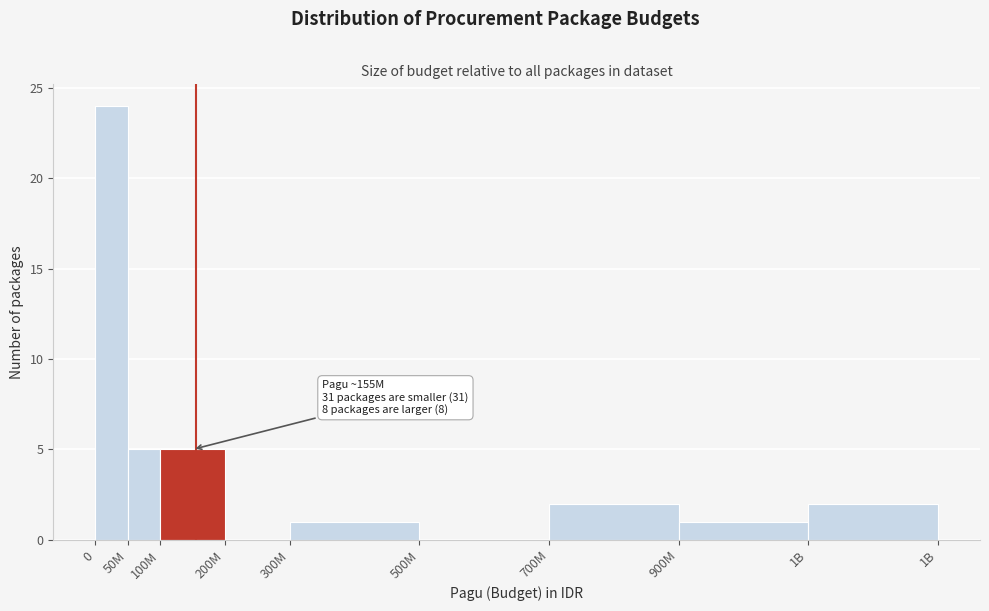

Reading right to left, what are all the values shown in this chart?

1B=2	900M=1	700M=2	500M=0	300M=1	200M=0	100M=5	50M=5	0=24